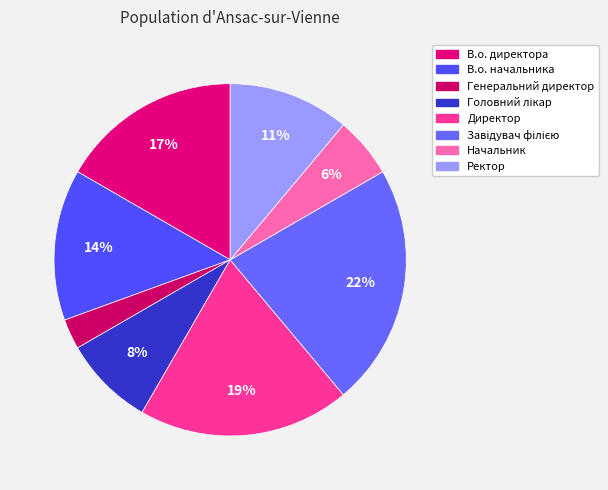

Rank the categories by value from highest to lowest.

Завідувач філією, Директор, В.о. директора, В.о. начальника, Ректор, Головний лікар, Начальник, Генеральний директор